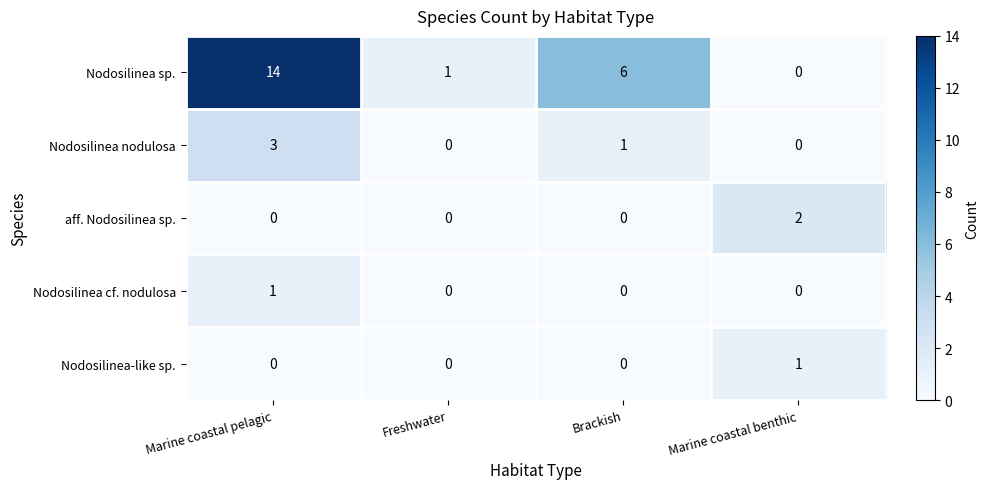

Reading left to right, what are all the values shown in this chart?

Nodosilinea sp.: Marine coastal pelagic=14	Freshwater=1	Brackish=6	Marine coastal benthic=0
Nodosilinea nodulosa: Marine coastal pelagic=3	Freshwater=0	Brackish=1	Marine coastal benthic=0
aff. Nodosilinea sp.: Marine coastal pelagic=0	Freshwater=0	Brackish=0	Marine coastal benthic=2
Nodosilinea cf. nodulosa: Marine coastal pelagic=1	Freshwater=0	Brackish=0	Marine coastal benthic=0
Nodosilinea-like sp.: Marine coastal pelagic=0	Freshwater=0	Brackish=0	Marine coastal benthic=1